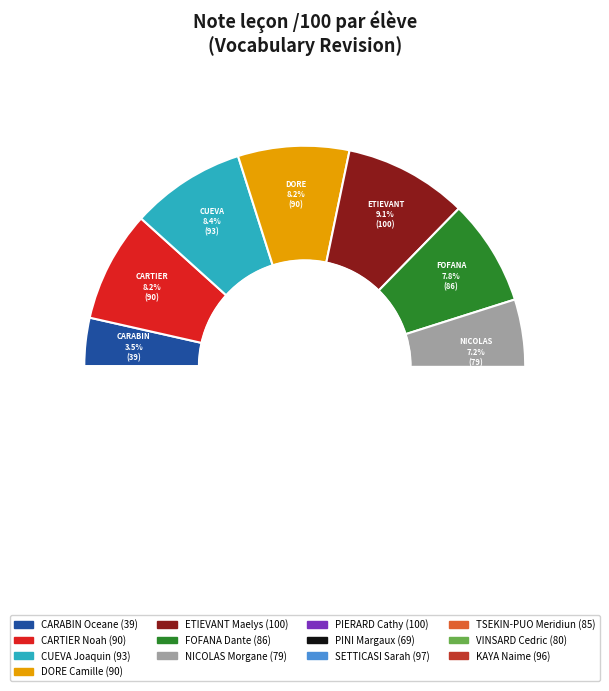

Is there any slice that represents more than half of the pie?

No